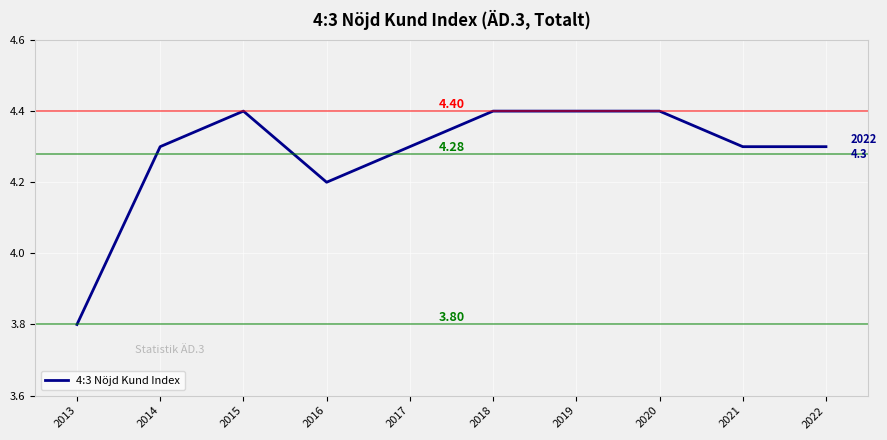

True or false: the data shows 3.8 at 2013.

True